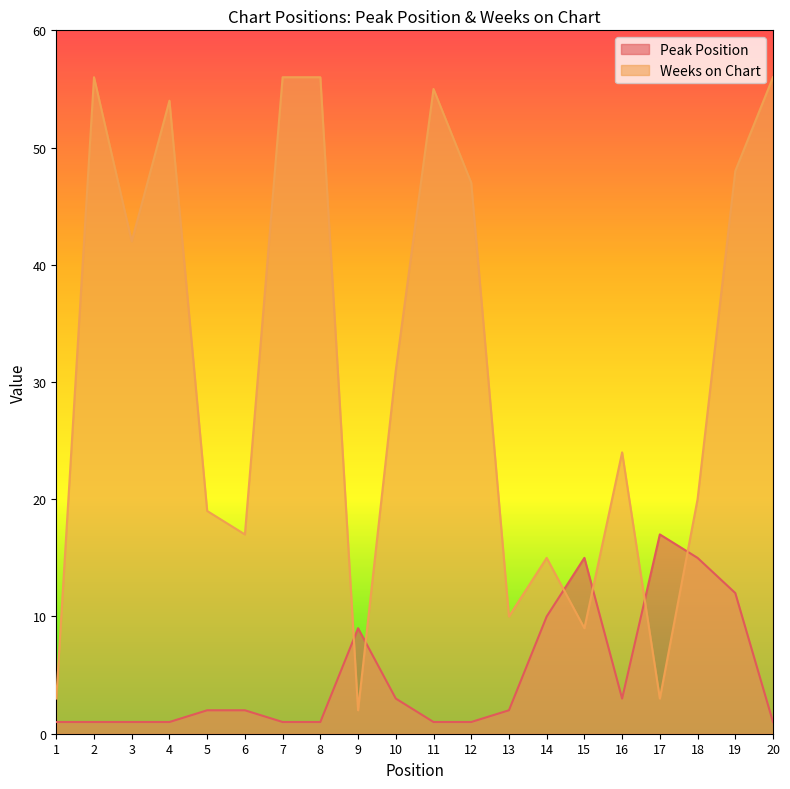

Which series has the largest total across all categories?

Weeks on Chart